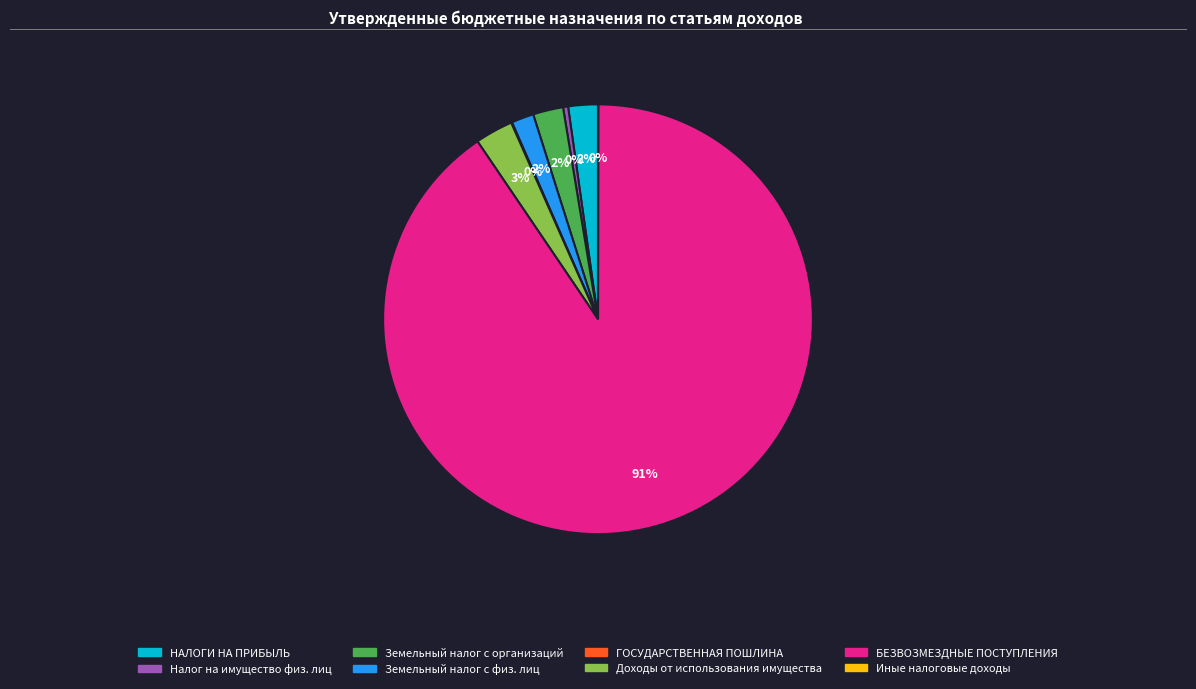

Is there any slice that represents more than half of the pie?

Yes